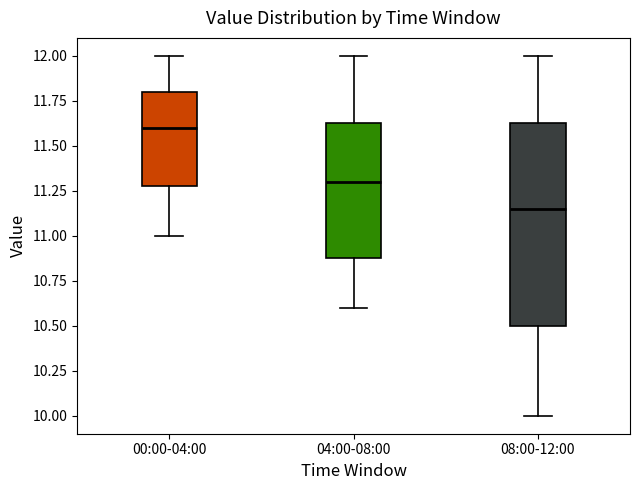

Where does the lower whisker of the box for 00:00-04:00 end on the y-axis? The values are not printed on the chart, so give them approximately, as read against the axis.

11.00